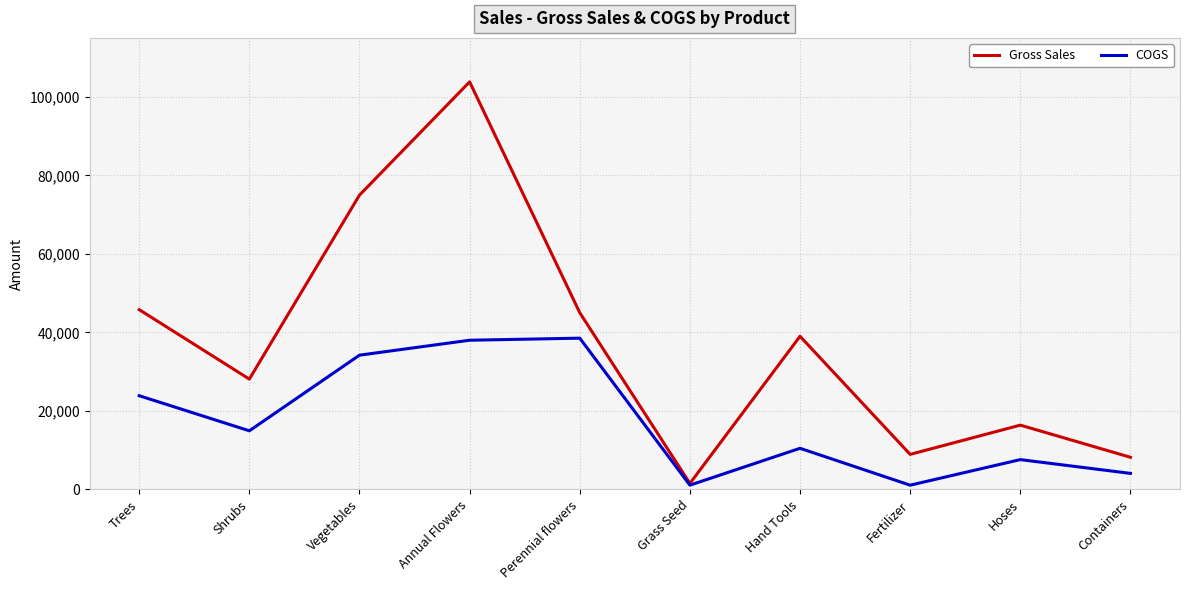

In Gross Sales, how many points are lower than both neighbors (excluding endpoints)?

3